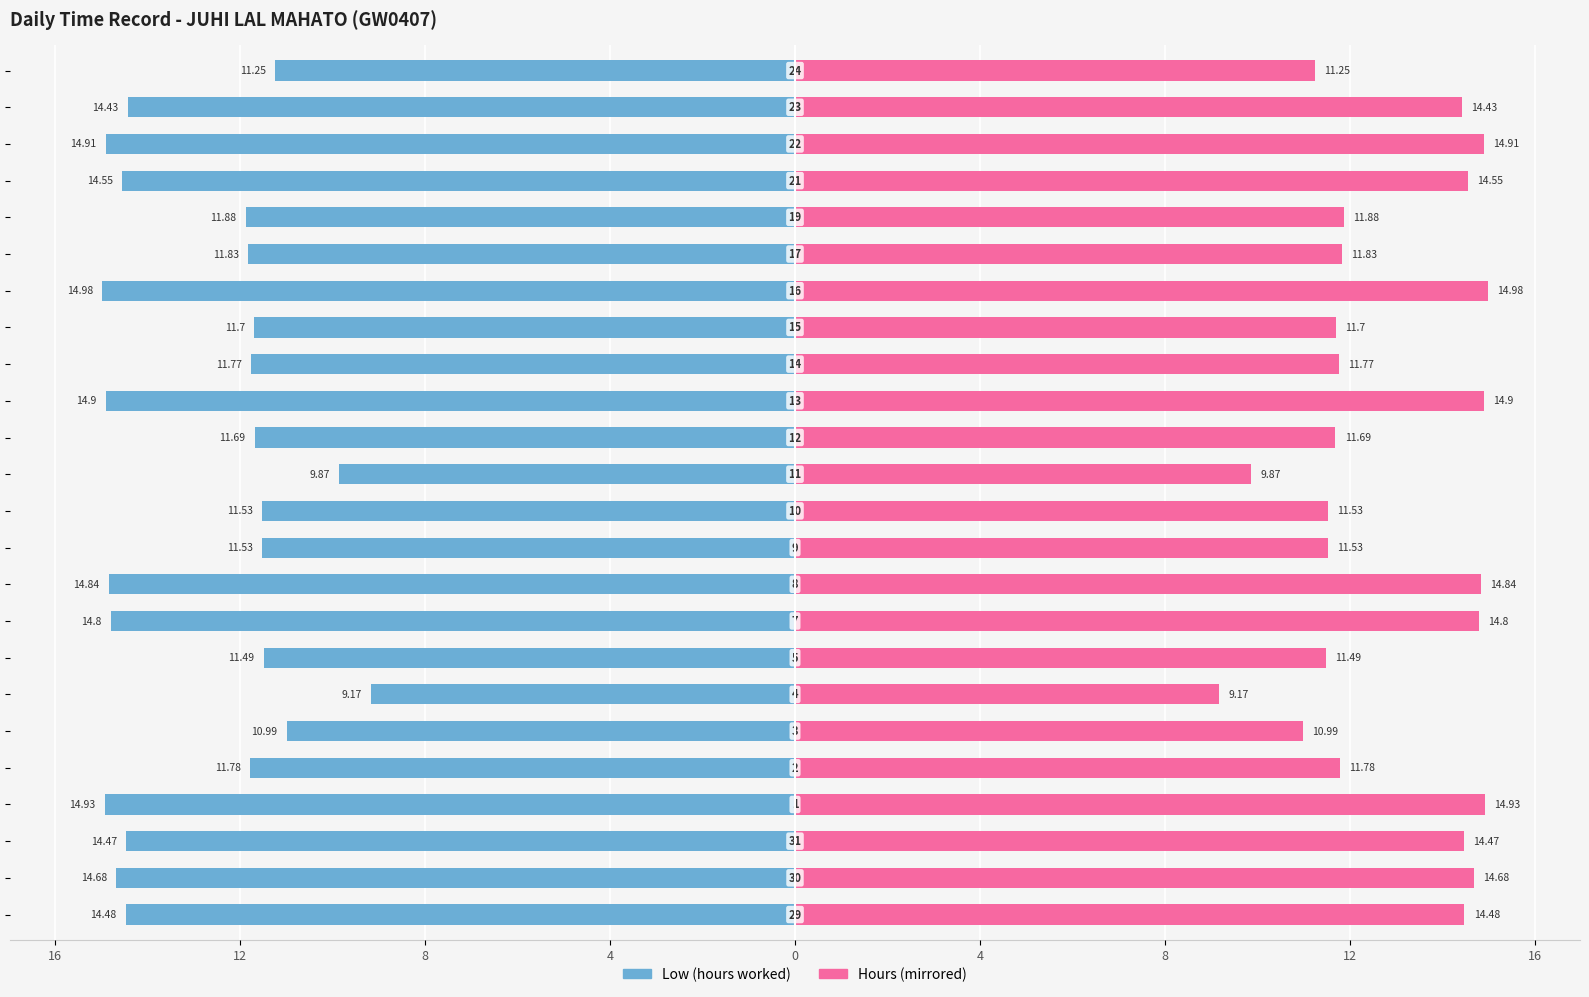

What is the greatest value displayed?

15.0